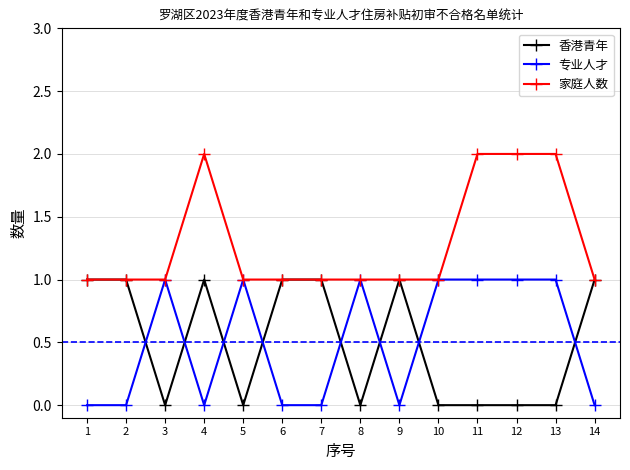

What is the difference between the highest and lowest values at 9?

1